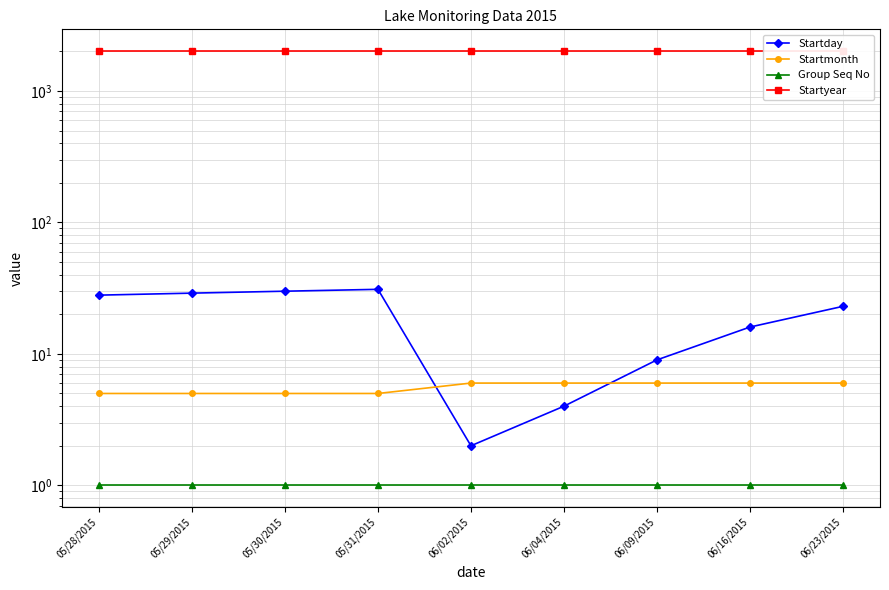

True or false: Startmonth has more than 0 points higher than both neighbors.

False